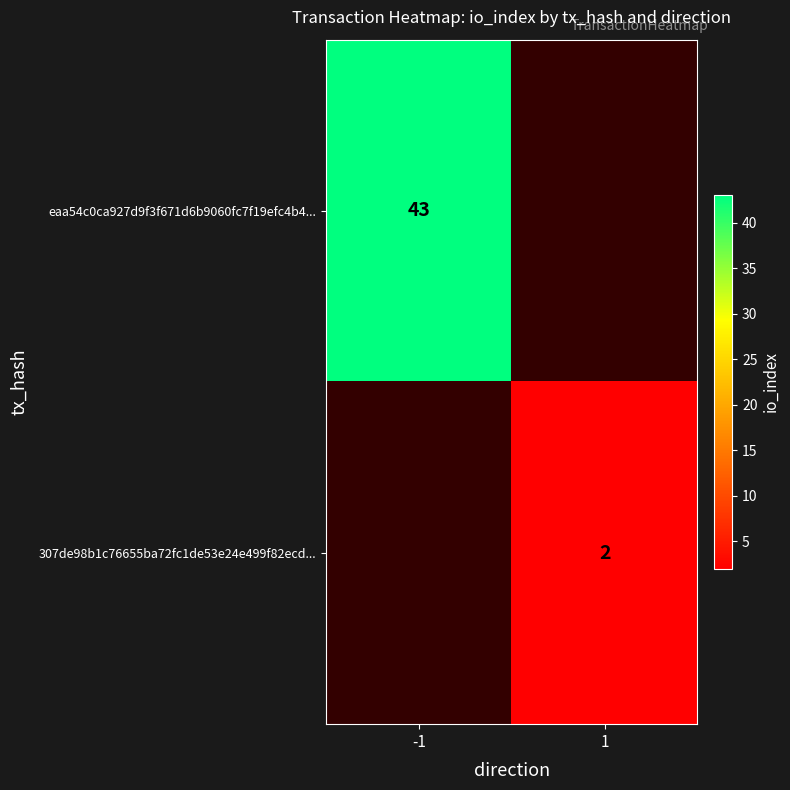

Is the value of 307de98b1c76655ba72fc1de53e24e499f82ecd... at 1 greater than the value of eaa54c0ca927d9f3f671d6b9060fc7f19efc4b4... at -1?

No